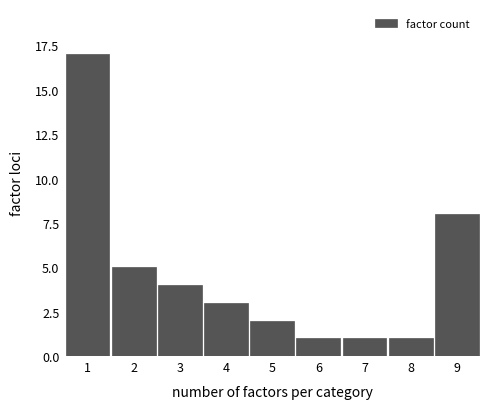

Reading left to right, transcribe all the data shown in this chart.

1=17	2=5	3=4	4=3	5=2	6=1	7=1	8=1	9=8